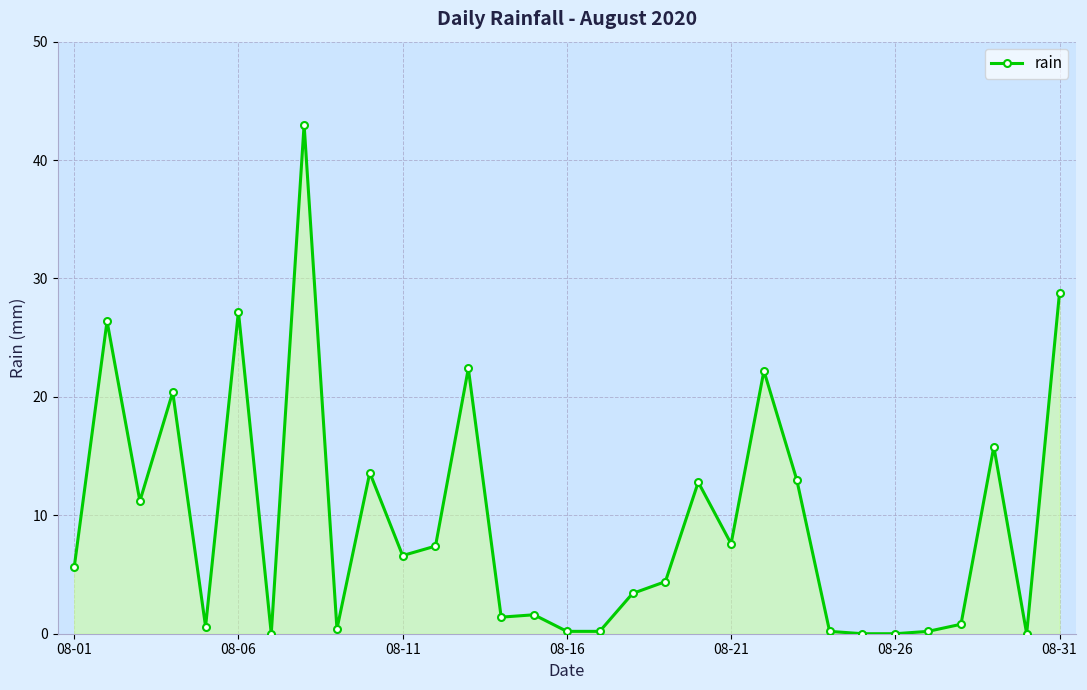

What is the value of the 4th point from the left?

20.4